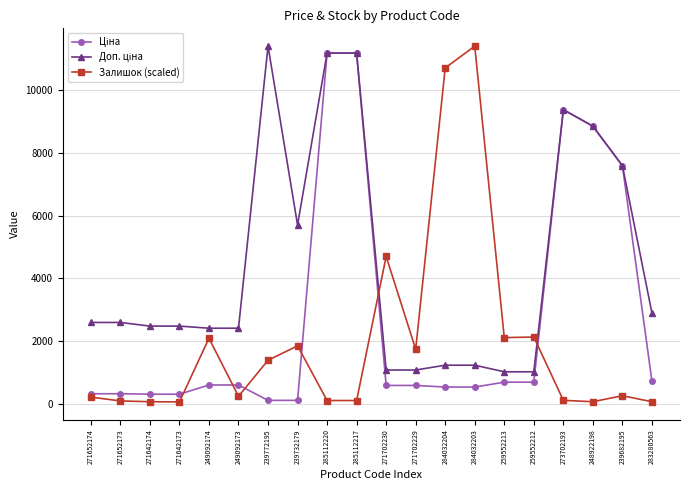

What is the greatest value displayed?

11410.0